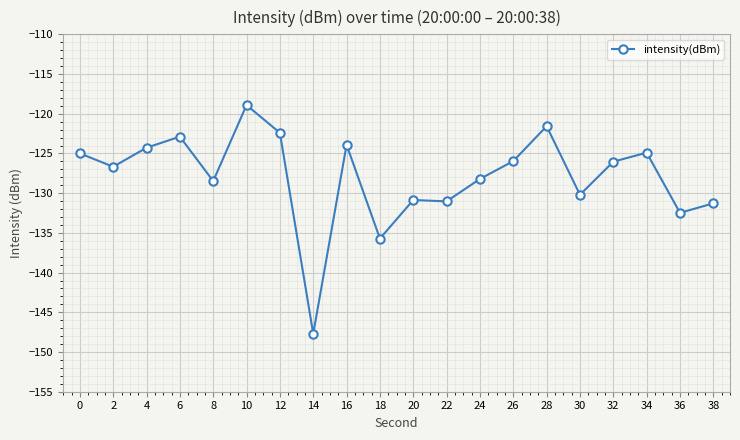

What is the maximum value shown in the chart?

-118.9